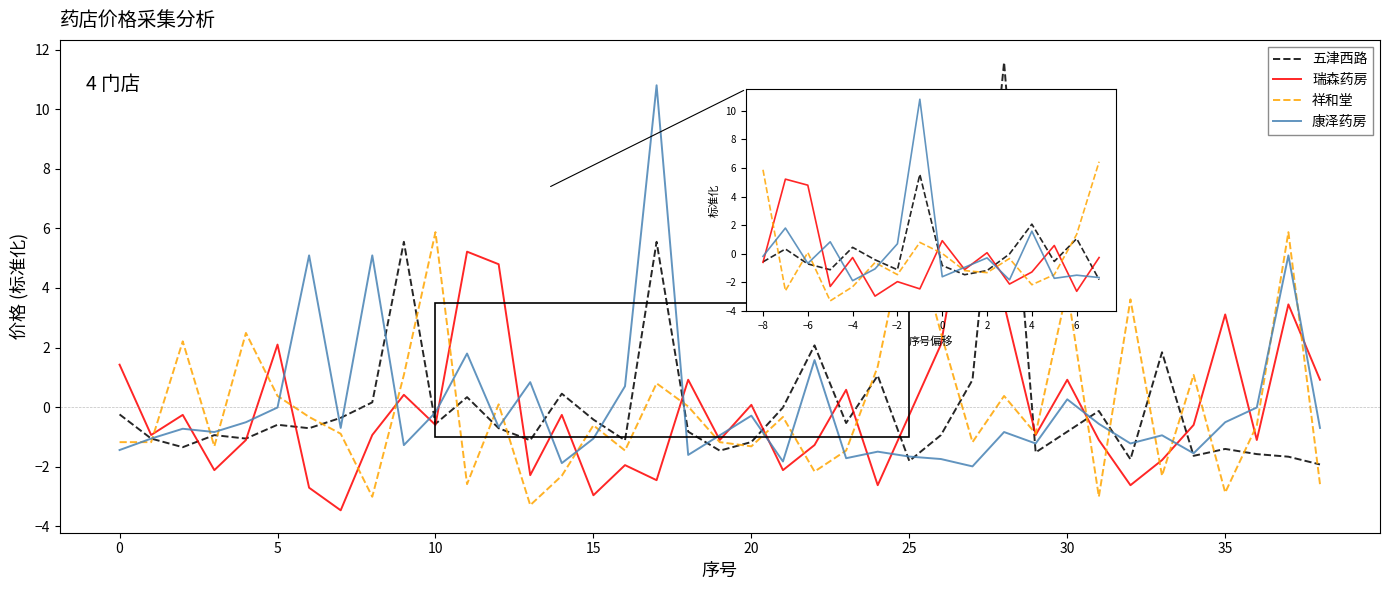

True or false: 祥和堂 has more than 2 points higher than both neighbors.

True